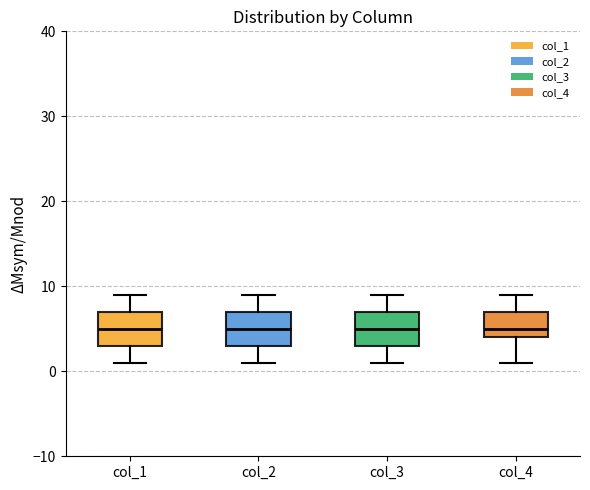

Where does the median line of the box for col_4 sit on the y-axis? The values are not printed on the chart, so give them approximately, as read against the axis.

5